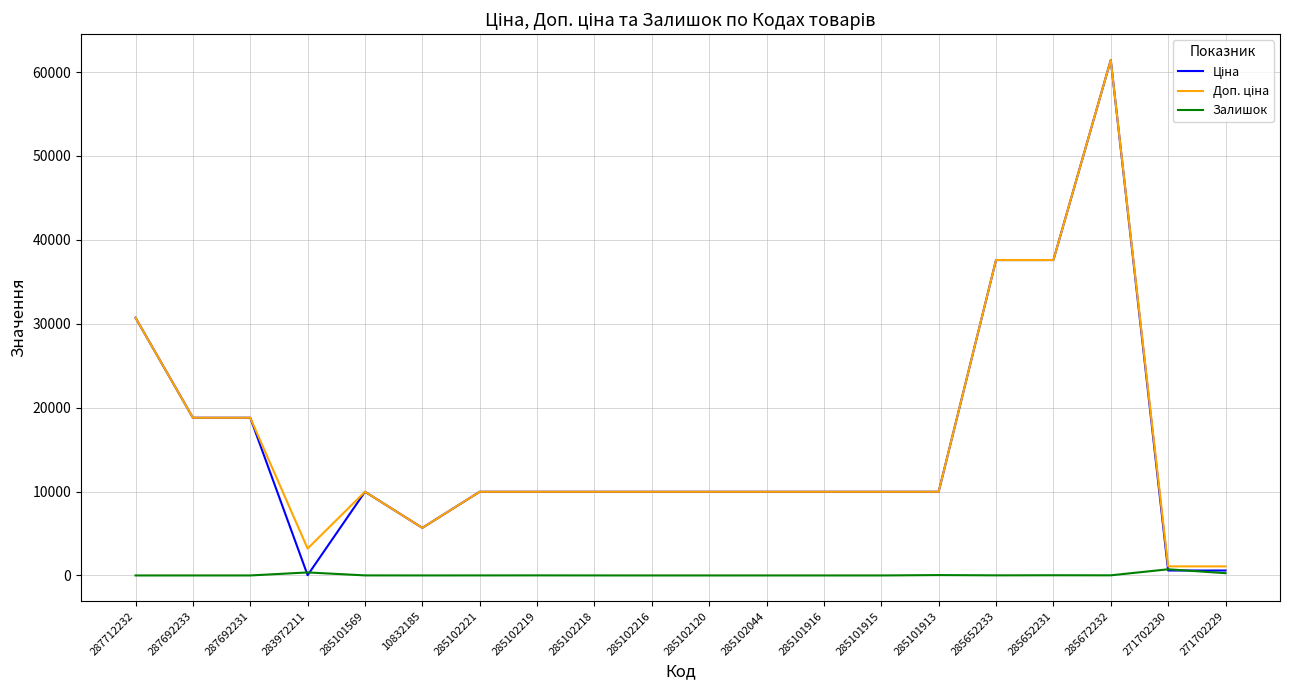

What is the total value across all series at 285101915?

19950.0